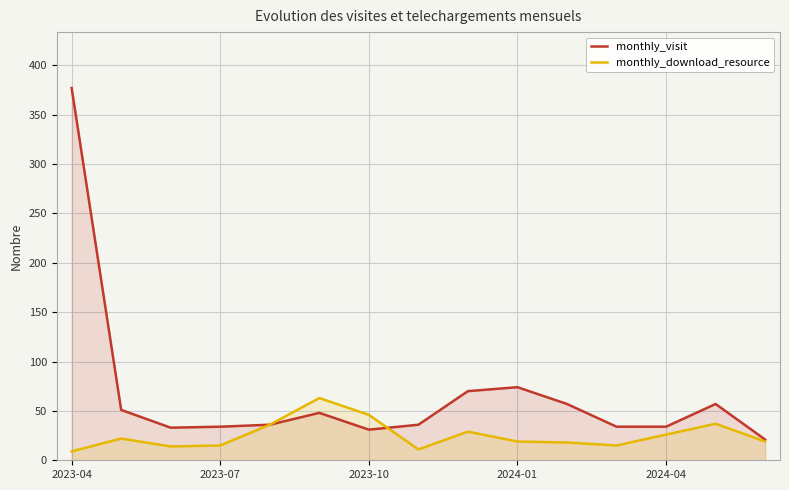

Rank the series at 2023-10 from lowest to highest value.

monthly_visit, monthly_download_resource